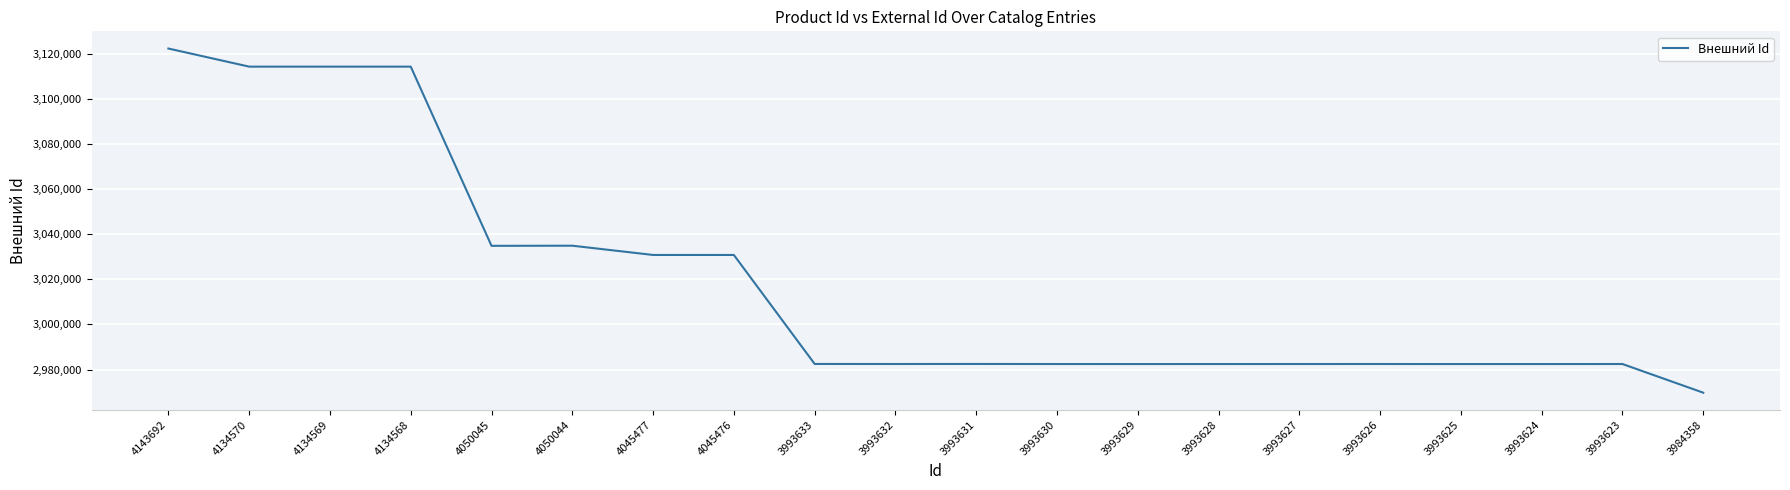

Which has a higher value, 3993624 or 4045476?

4045476